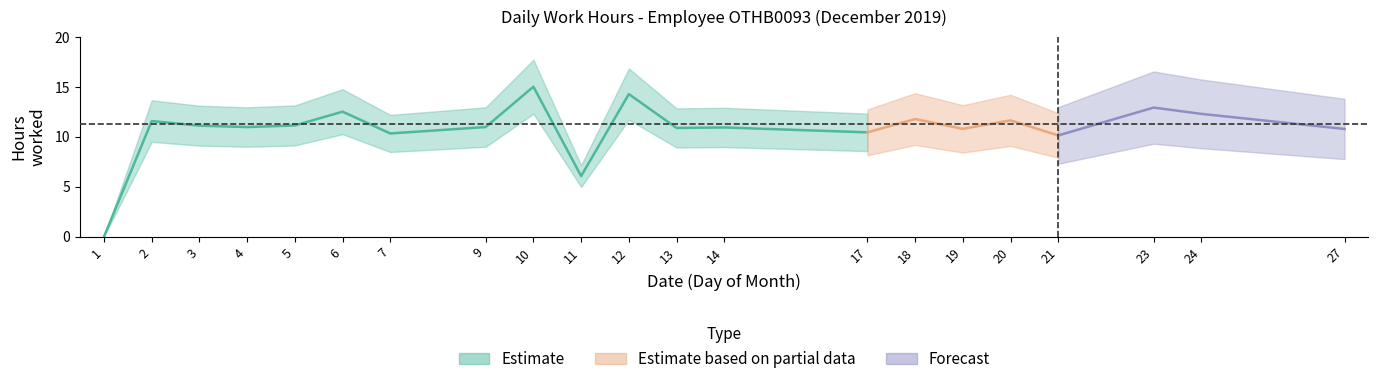

Reading left to right, extract all data points from this chart.

0.0	11.6	11.1	11.0	11.1	12.5	10.3	11.0	15.0	6.1	14.3	10.9	10.9	10.4	11.8	10.8	11.6	10.1	12.9	12.3	10.8